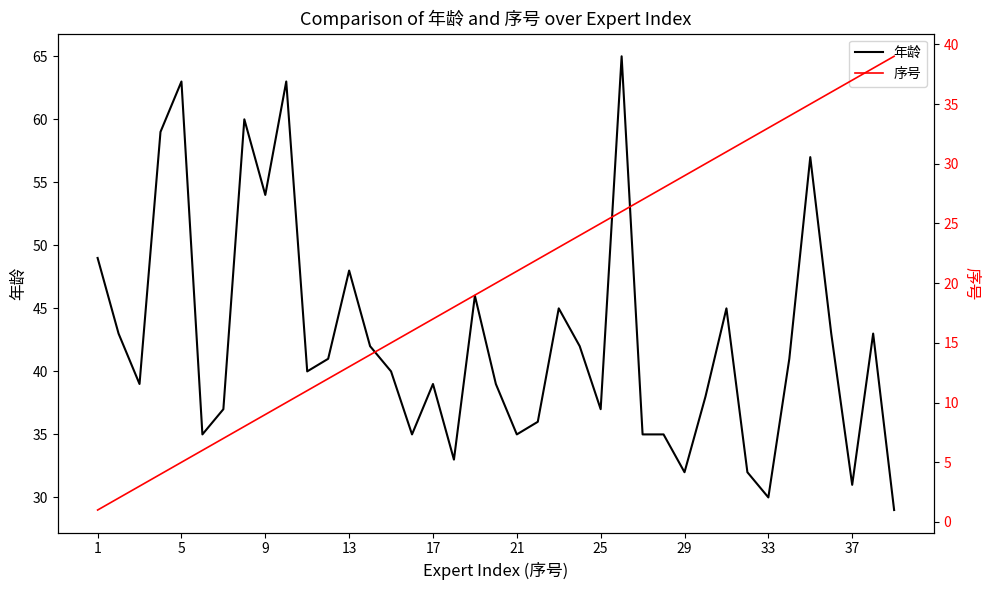

What is the minimum value shown in the chart?

1